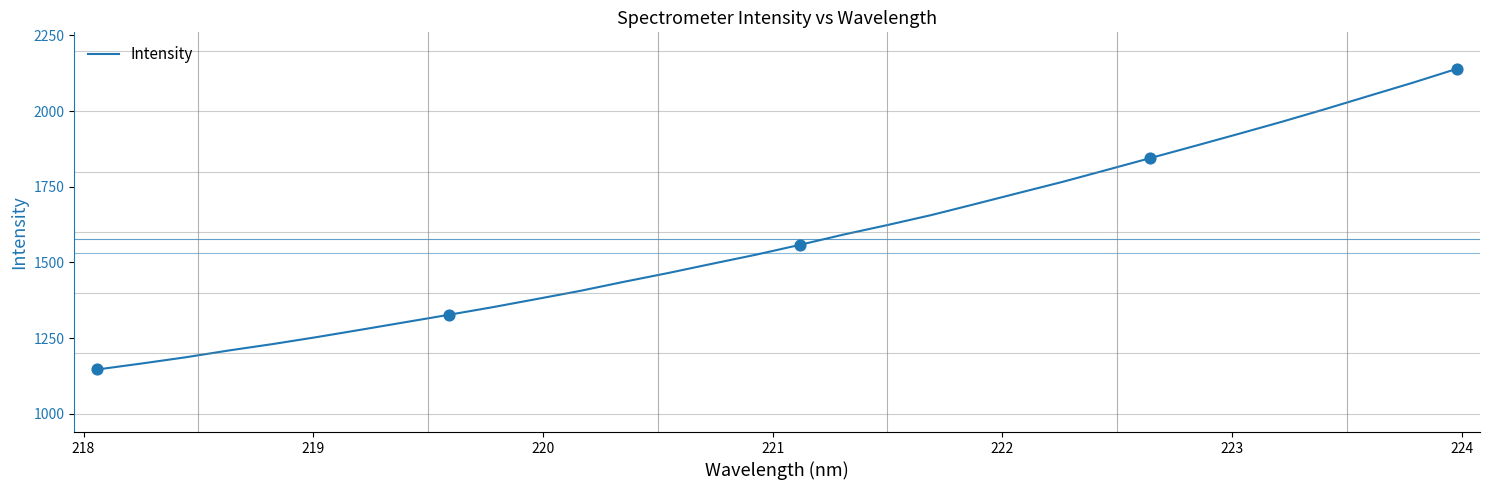

What is the minimum value shown in the chart?

1146.6